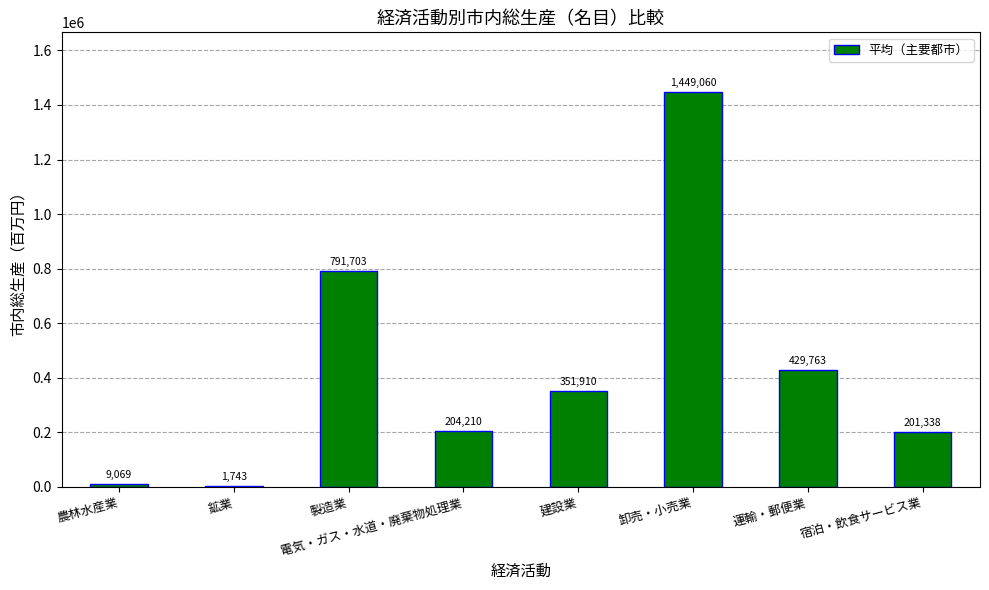

What is the maximum value shown in the chart?

1449059.7